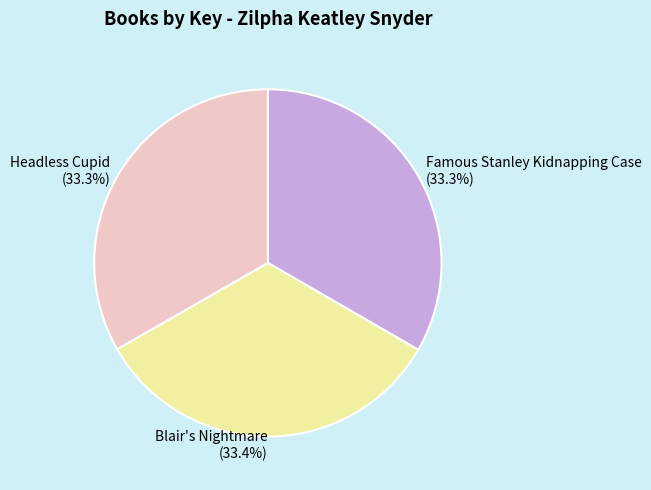

What percentage is the Famous Stanley Kidnapping Case slice, to the nearest percent?

33%